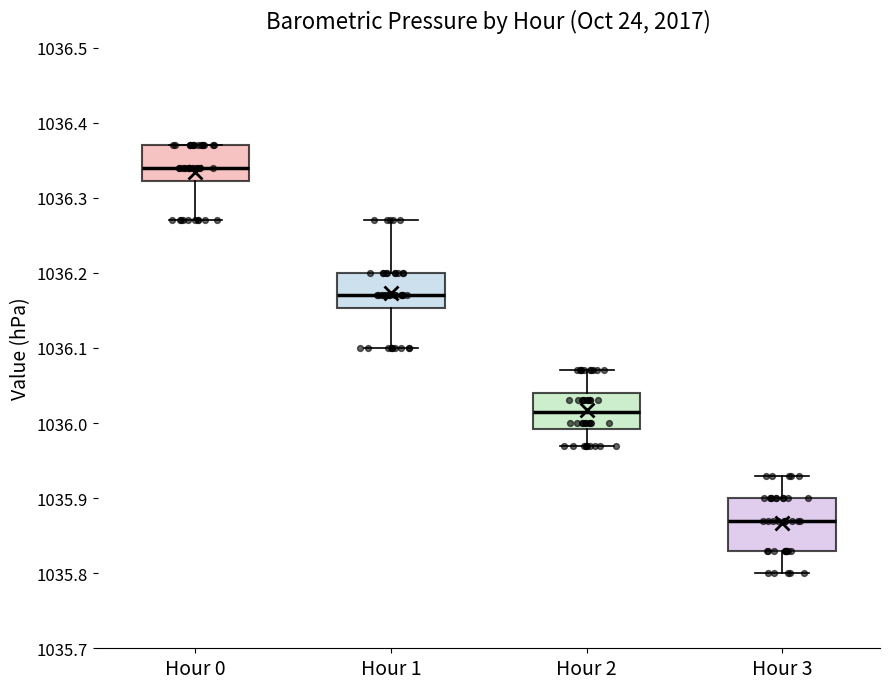

Where is the upper edge of the box for Hour 3 on the y-axis? The values are not printed on the chart, so give them approximately, as read against the axis.

1035.90